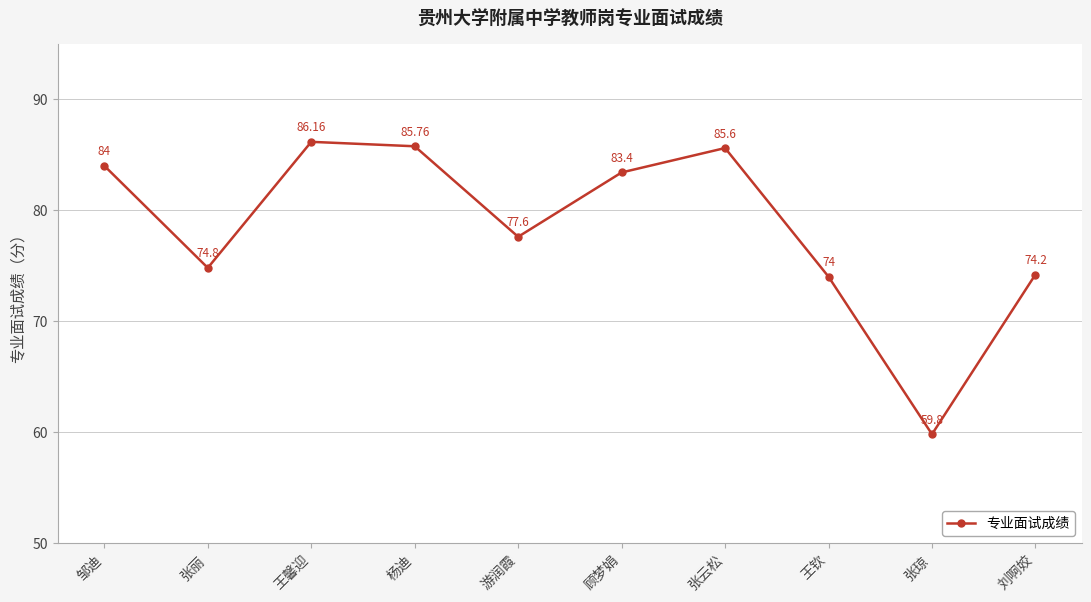

How many interior local peaks (higher than both neighbors) does the data have?

2